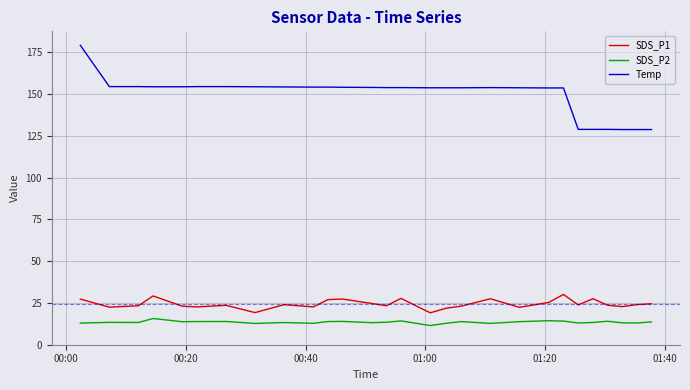

True or false: SDS_P2 and Temp cross at least once.

False